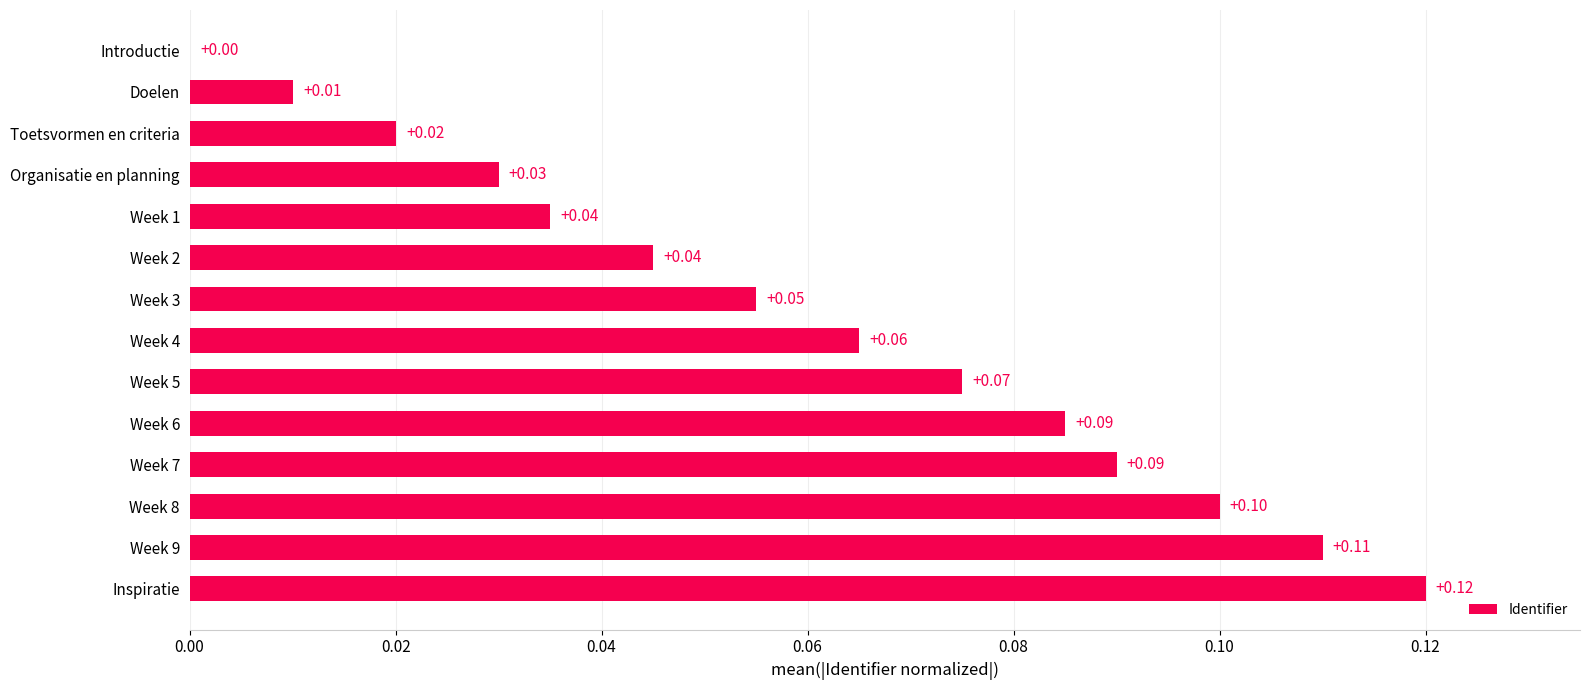

What is the sum of all values?

0.8